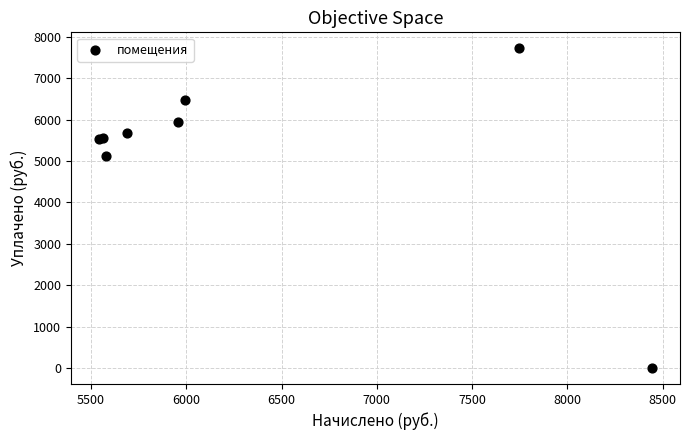

What Y value in the scatter plot is closest to 3859?

5112.6